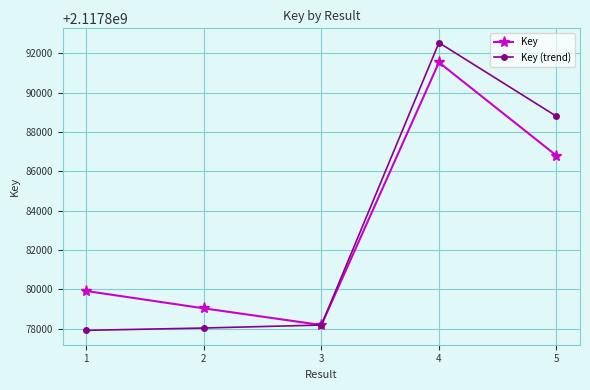

Where is the first local minimum for Key?

3